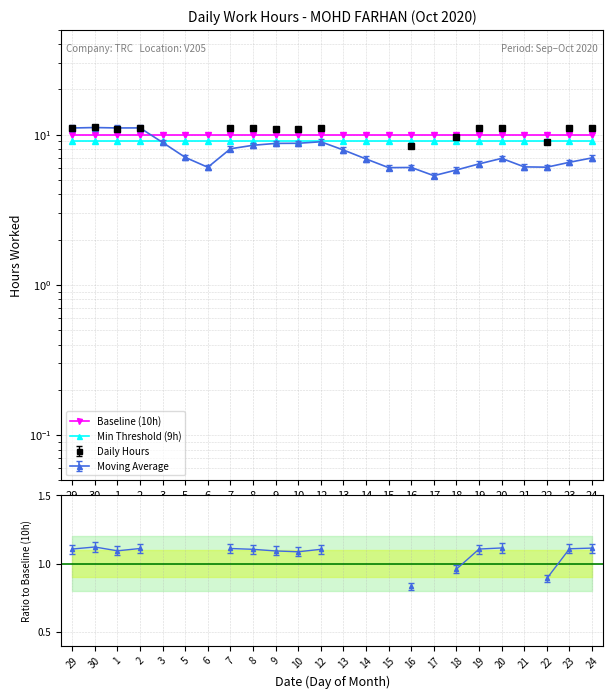

Is the value of Min Threshold (9h) at 9 greater than the value of Baseline (10h) at 10?

No